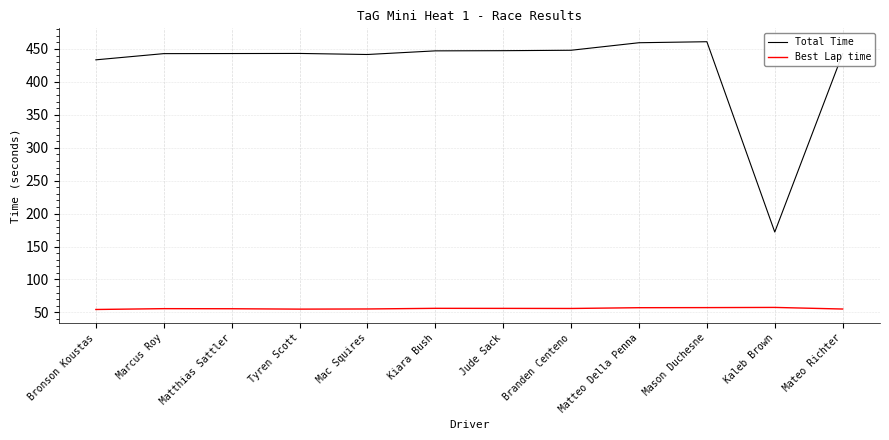

What is the total value across all series at Mac Squires?

496.8